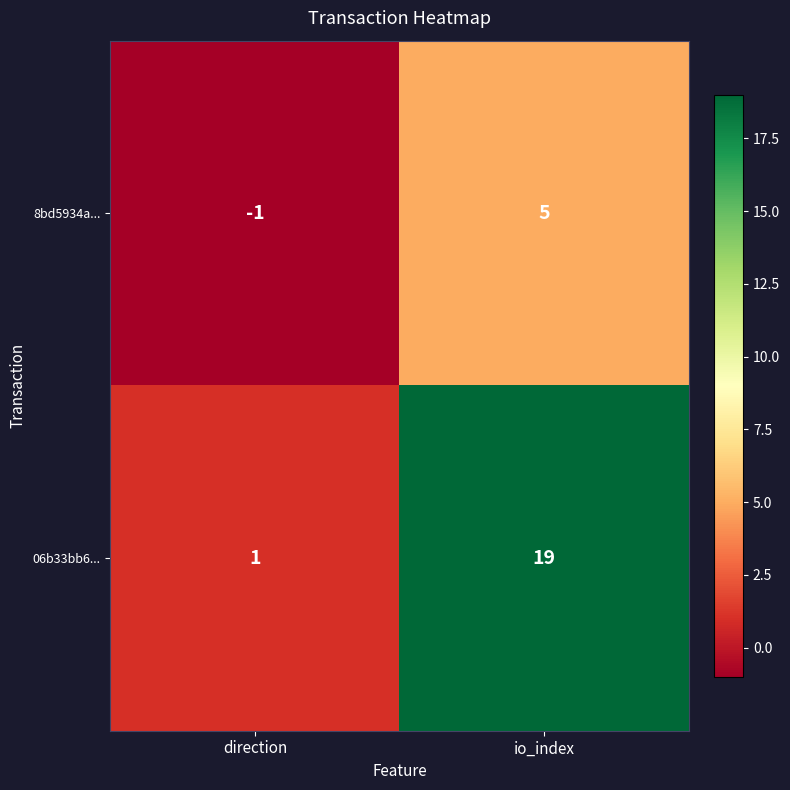

True or false: 06b33bb6... has a value of 2 at direction.

False